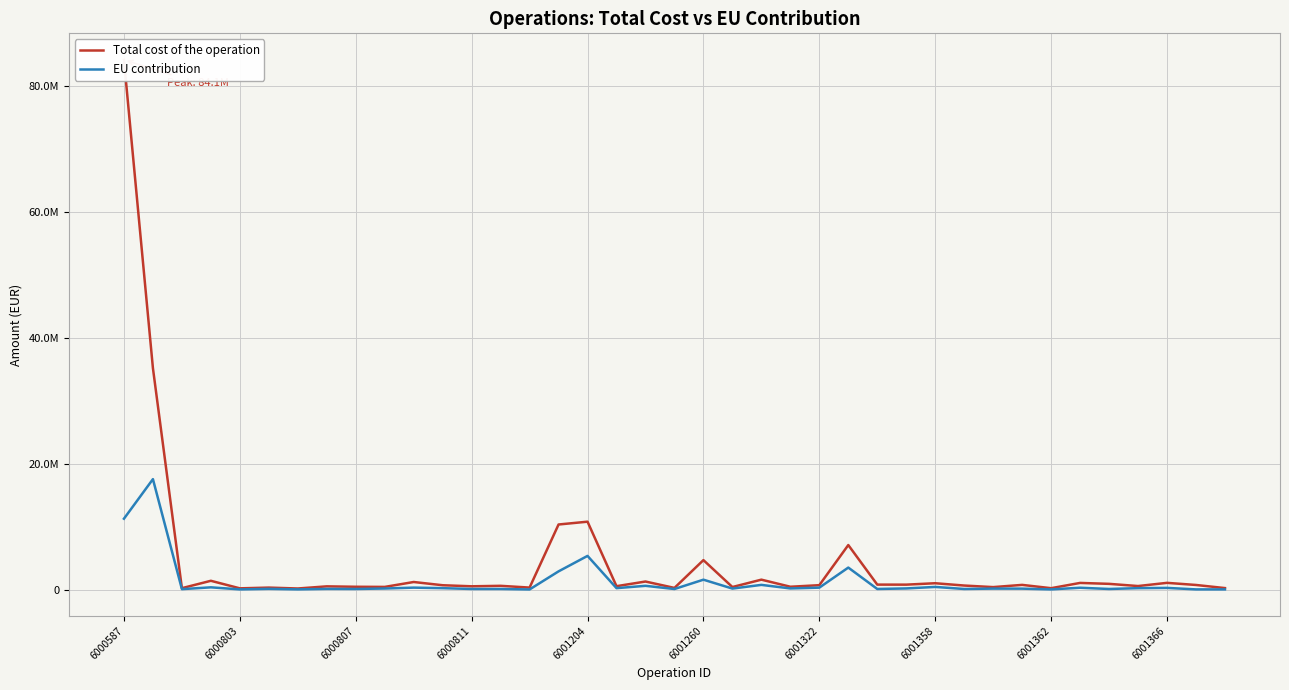

What is the sum of all Total cost of the operation values?

176566155.0